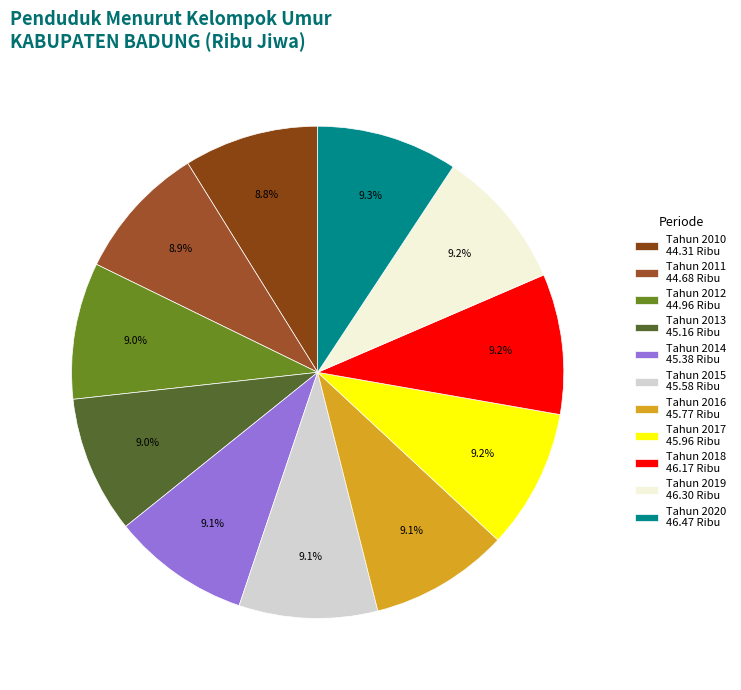

To the nearest percent, what is the combined percentage of Tahun 2012 and Tahun 2018?

18%